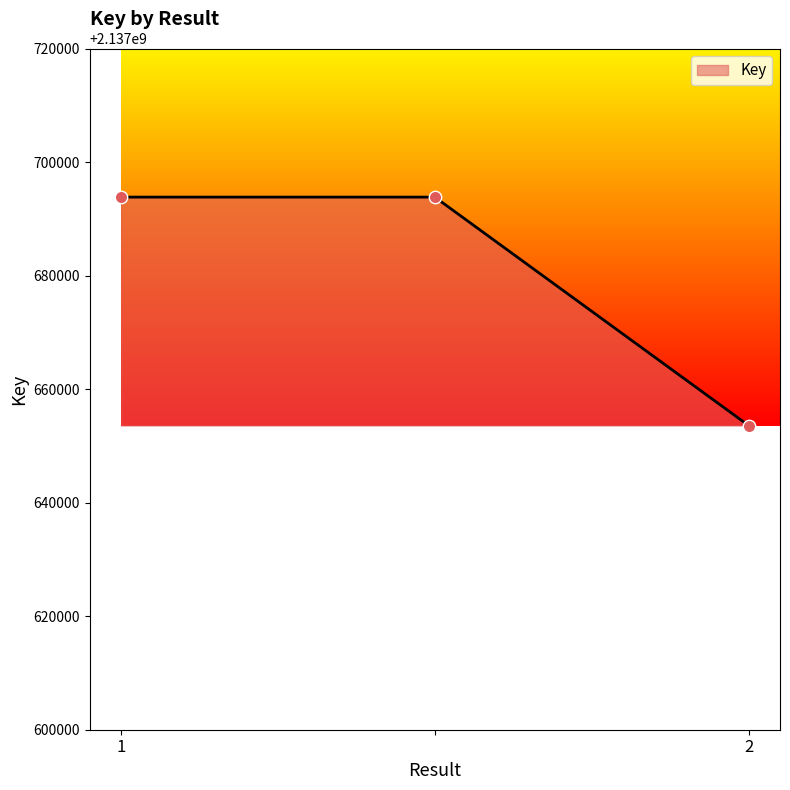

What is the difference between the maximum and minimum values?

40237